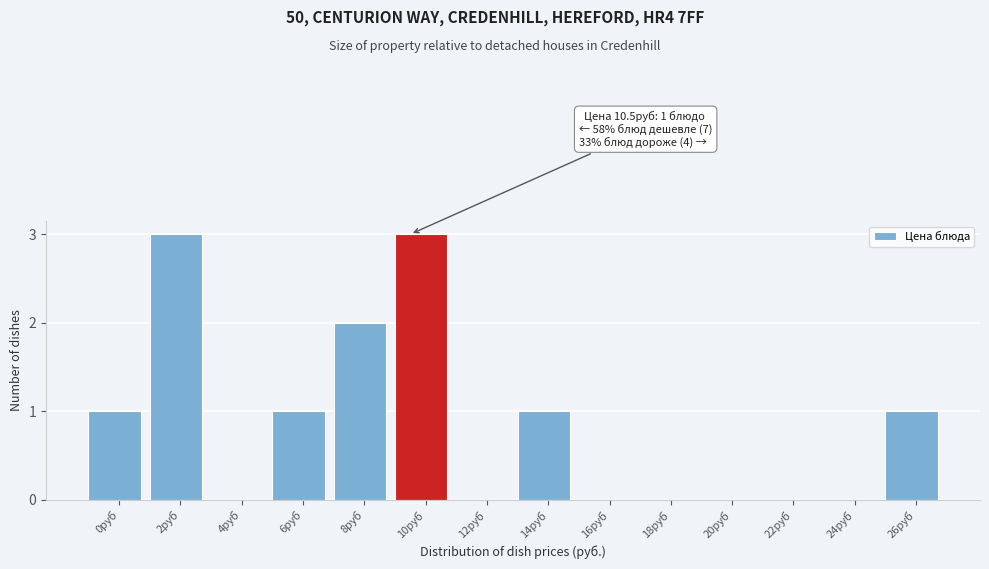

Reading left to right, list all the values displayed in this chart.

0руб=1	2руб=3	4руб=0	6руб=1	8руб=2	10руб=3	12руб=0	14руб=1	16руб=0	18руб=0	20руб=0	22руб=0	24руб=0	26руб=1